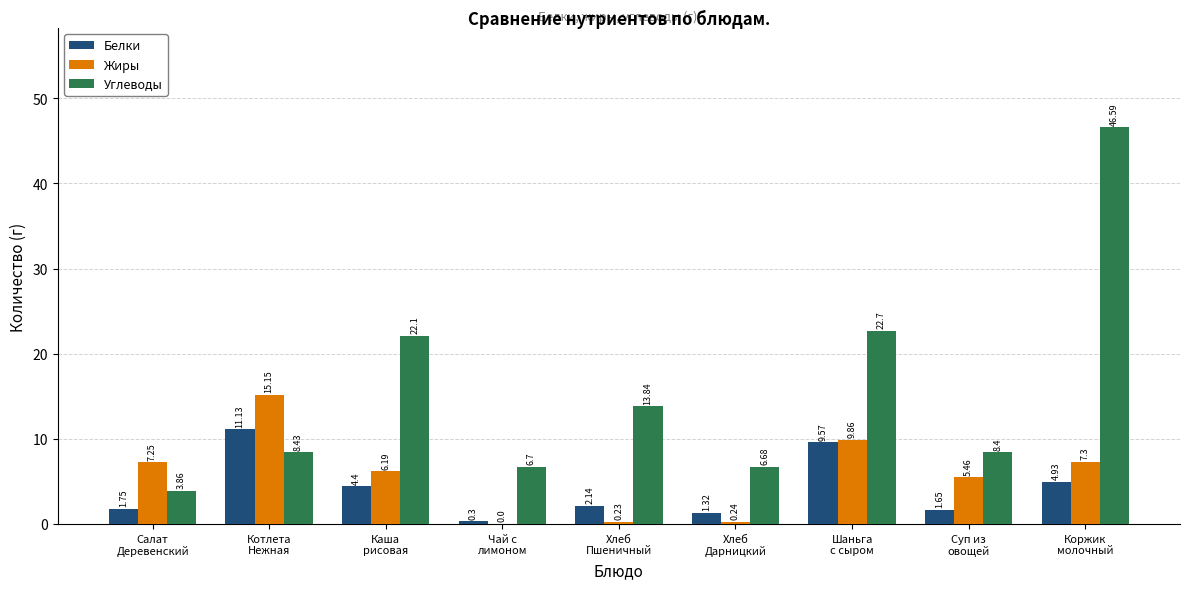

What is the average value of the Углеводы series?

15.5